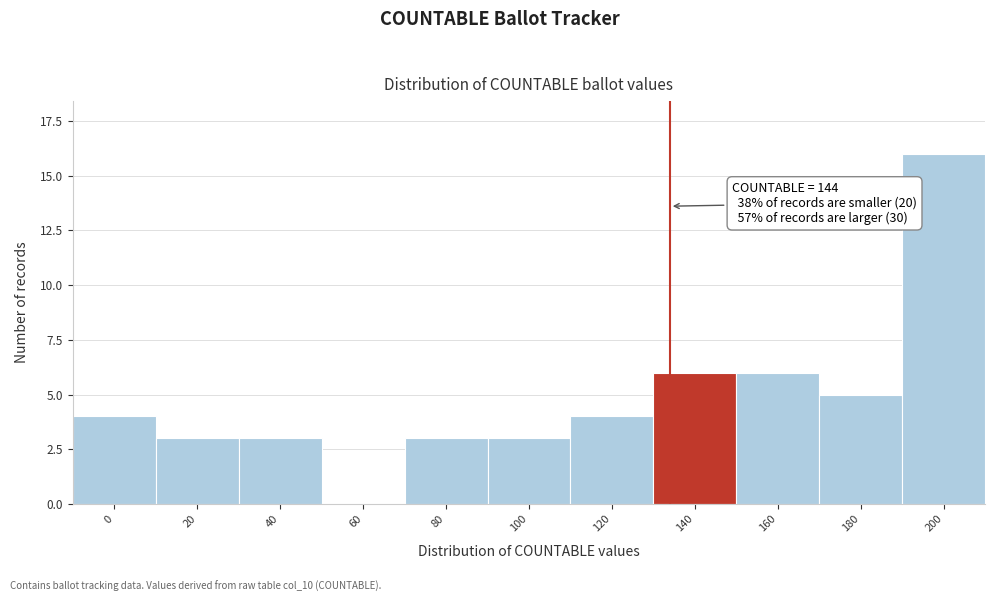

Reading left to right, transcribe all the data shown in this chart.

0=4	20=3	40=3	60=0	80=3	100=3	120=4	140=6	160=6	180=5	200=16